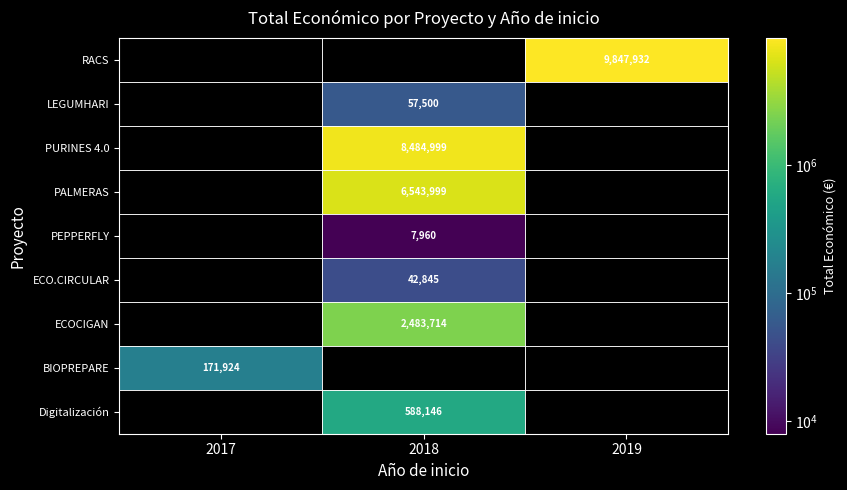

Is it true that PEPPERFLY equals 1824 at 2018?

False